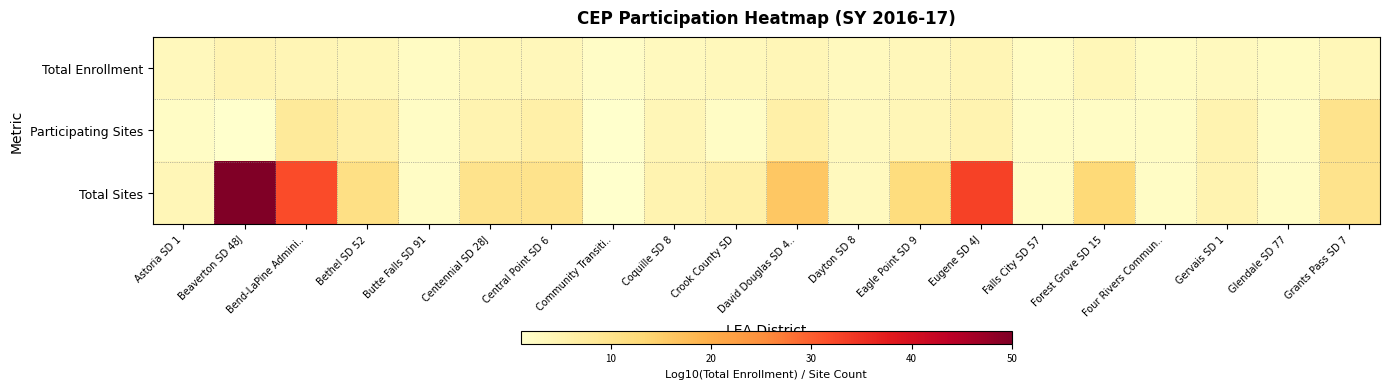

Reading right to left, transcribe all the data shown in this chart.

Total Enrollment: Grants Pass SD 7=3.8	Glendale SD 77=2.4	Gervais SD 1=3.0	Four Rivers Commun..=2.4	Forest Grove SD 15=3.8	Falls City SD 57=2.2	Eugene SD 4J=4.2	Eagle Point SD 9=3.6	Dayton SD 8=3.0	David Douglas SD 4..=4.0	Crook County SD=3.4	Coquille SD 8=3.0	Community Transiti..=1.9	Central Point SD 6=3.7	Centennial SD 28J=3.8	Butte Falls SD 91=2.3	Bethel SD 52=3.7	Bend-LaPine Admini..=4.2	Beaverton SD 48J=4.6	Astoria SD 1=3.3
Participating Sites: Grants Pass SD 7=10.0	Glendale SD 77=2.0	Gervais SD 1=5.0	Four Rivers Commun..=2.0	Forest Grove SD 15=2.0	Falls City SD 57=2.0	Eugene SD 4J=5.0	Eagle Point SD 9=4.0	Dayton SD 8=3.0	David Douglas SD 4..=6.0	Crook County SD=2.0	Coquille SD 8=4.0	Community Transiti..=1.0	Central Point SD 6=6.0	Centennial SD 28J=5.0	Butte Falls SD 91=2.0	Bethel SD 52=6.0	Bend-LaPine Admini..=8.0	Beaverton SD 48J=1.0	Astoria SD 1=2.0
Total Sites: Grants Pass SD 7=10.0	Glendale SD 77=2.0	Gervais SD 1=5.0	Four Rivers Commun..=2.0	Forest Grove SD 15=13.0	Falls City SD 57=2.0	Eugene SD 4J=33.0	Eagle Point SD 9=12.0	Dayton SD 8=3.0	David Douglas SD 4..=16.0	Crook County SD=6.0	Coquille SD 8=5.0	Community Transiti..=1.0	Central Point SD 6=10.0	Centennial SD 28J=10.0	Butte Falls SD 91=2.0	Bethel SD 52=11.0	Bend-LaPine Admini..=32.0	Beaverton SD 48J=50.0	Astoria SD 1=4.0